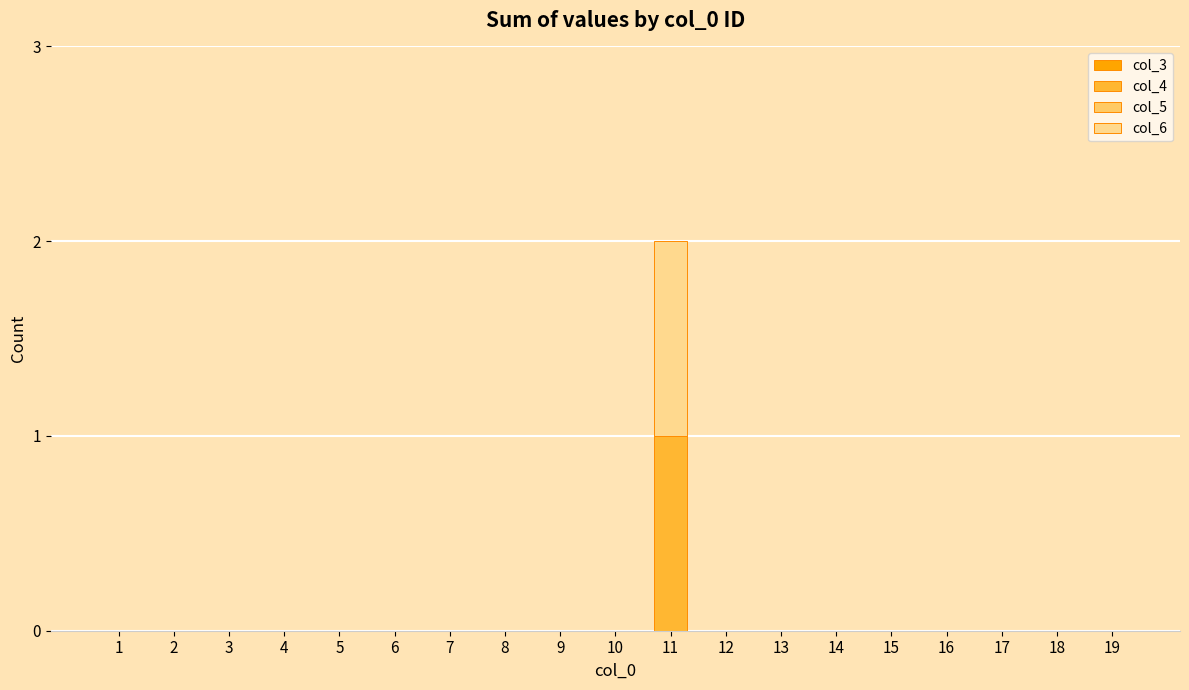

The value of col_4 at 16 is 0. True or false?

True